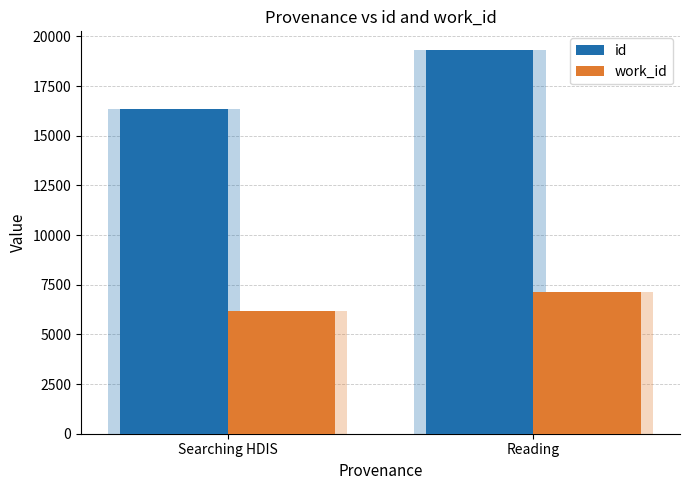

How many bars are there in each group?

2